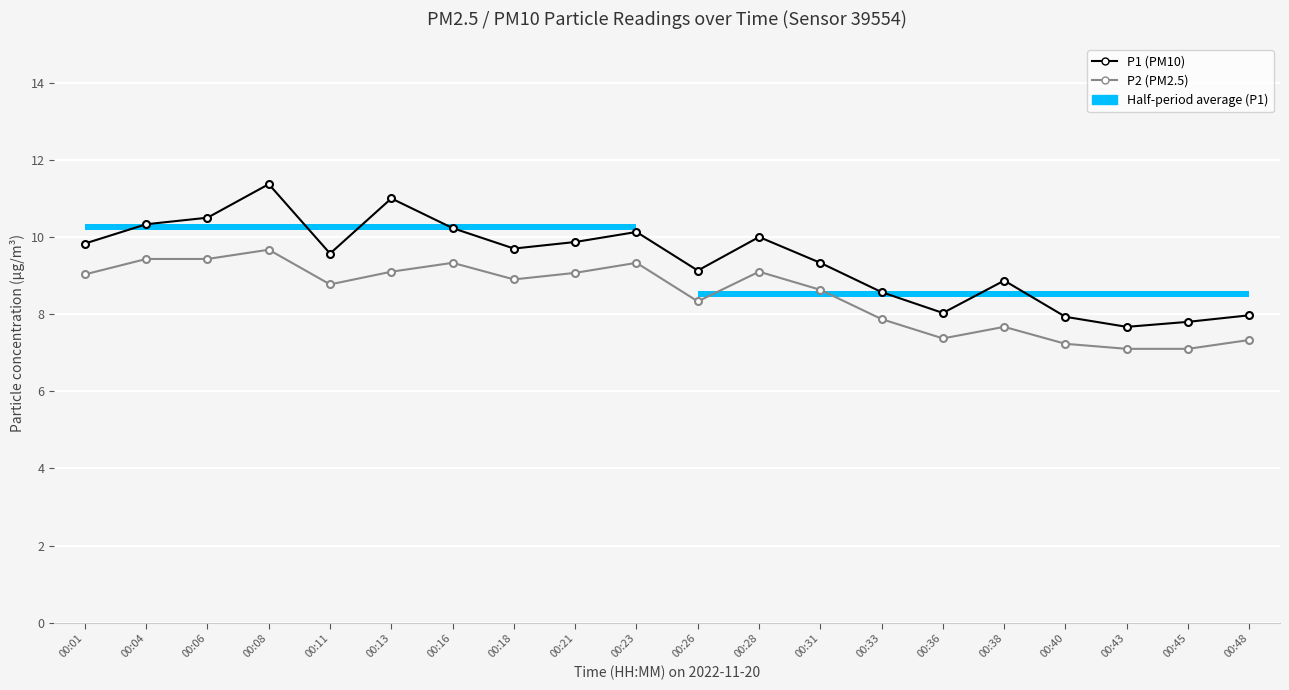

The value of P1 (PM10) at 00:48 is 14.3. True or false?

False